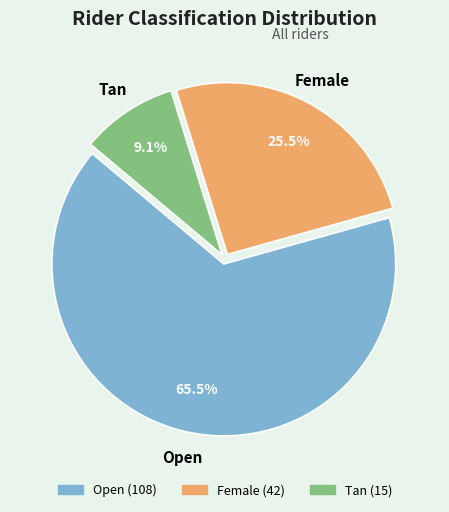

Which category has the biggest portion of the pie?

Open